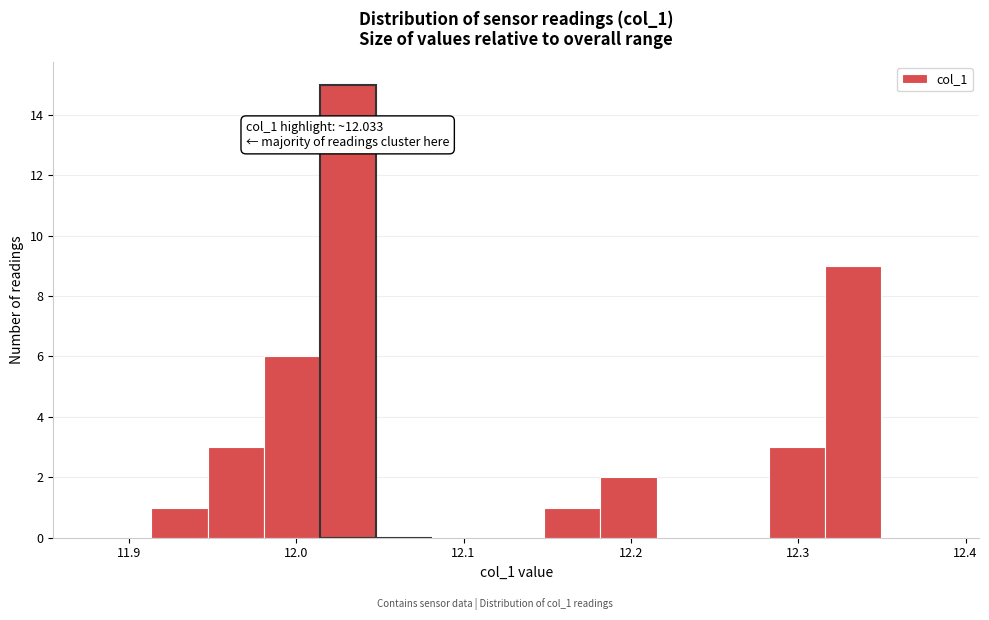

Around what value on the x-axis is the tallest bar? Give the approximate position of its centre, as read against the axis.

12.03